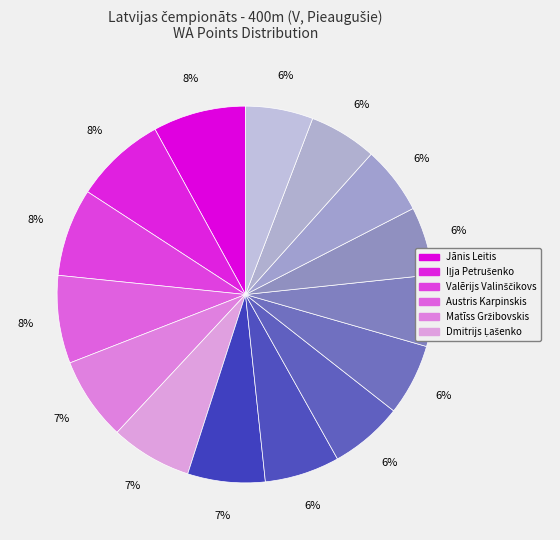

How many segments does this pie chart have?

15